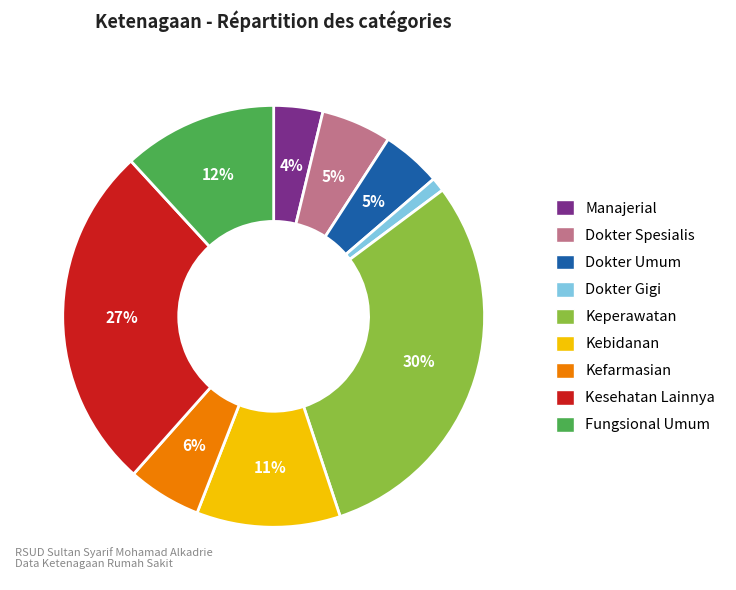

Between Dokter Spesialis and Fungsional Umum, which is larger?

Fungsional Umum